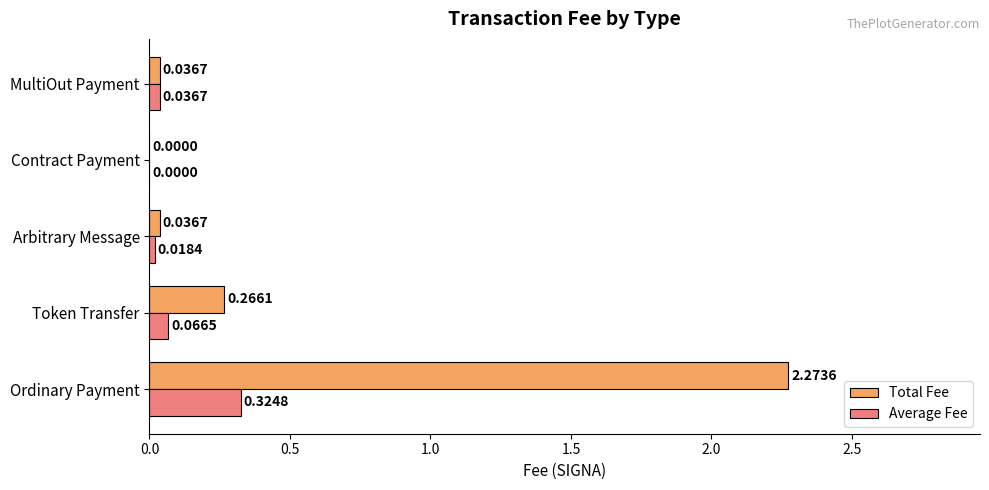

Which series has the largest total across all categories?

Total Fee